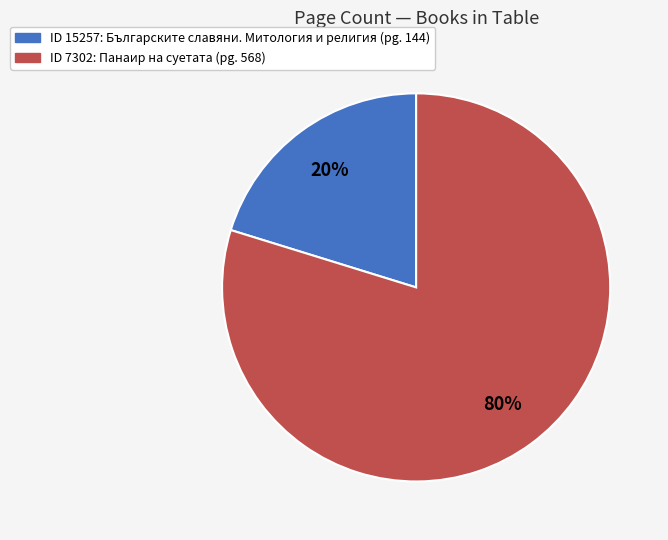

Does any single category account for the majority?

Yes